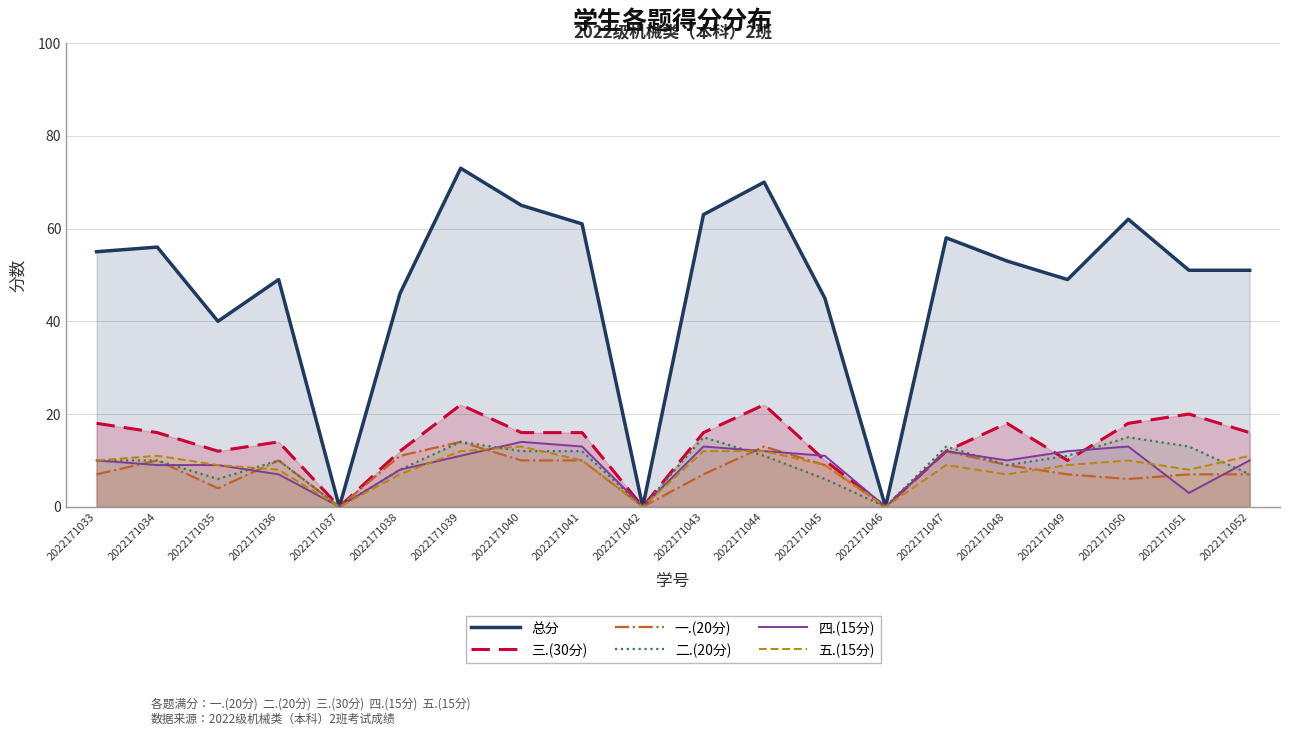

How many lines are shown in the chart?

6